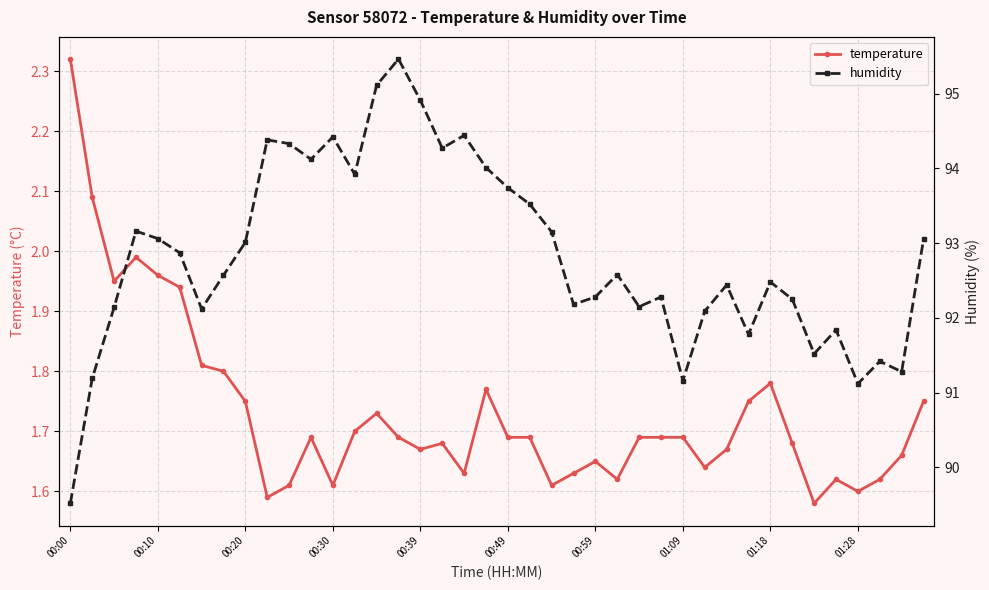

What is the spread (max minus min) of values at 17?

92.6